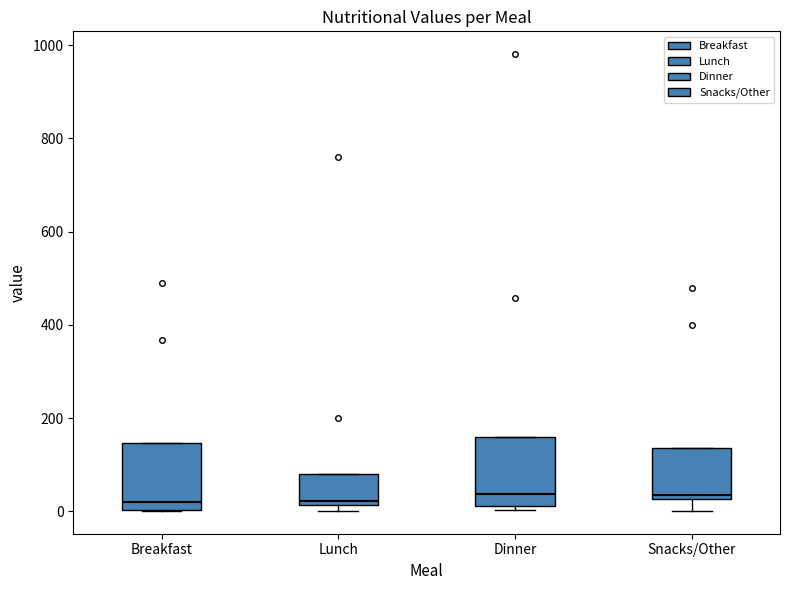

Reading left to right, read every box against the y-axis: the position of its median line, the range the box covers, and the ends of its whiskers. The values are not printed on the chart, so give them approximately, as read against the axis.

Breakfast: median 20, box 0 to 140, whiskers 0 to 140
Lunch: median 20 (just above the box's lower edge), box 20 to 80, whiskers 0 to 80
Dinner: median 40, box 20 to 160, whiskers 0 to 160
Snacks/Other: median 40, box 20 to 140, whiskers 0 to 140